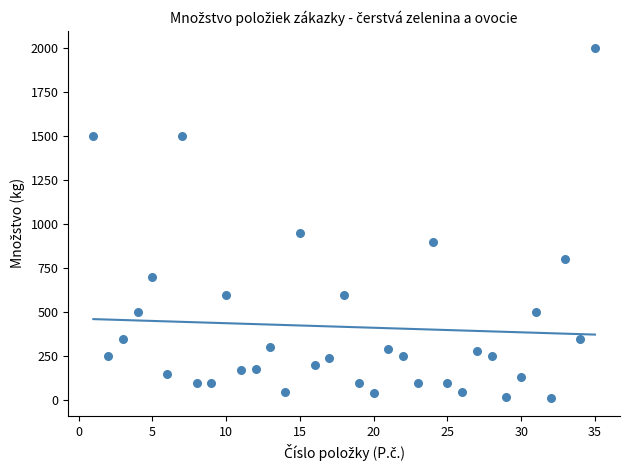

What is the range of Y values (max minus min)?

1990